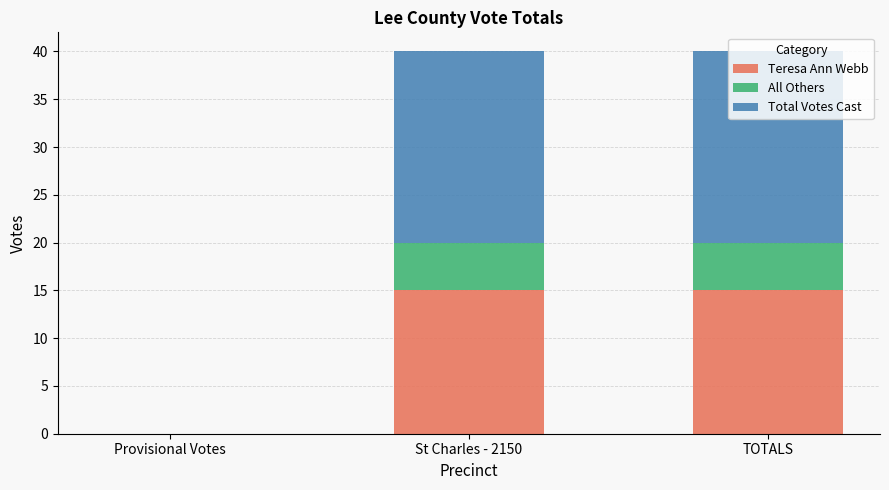

What is the sum of all Teresa Ann Webb values?

30